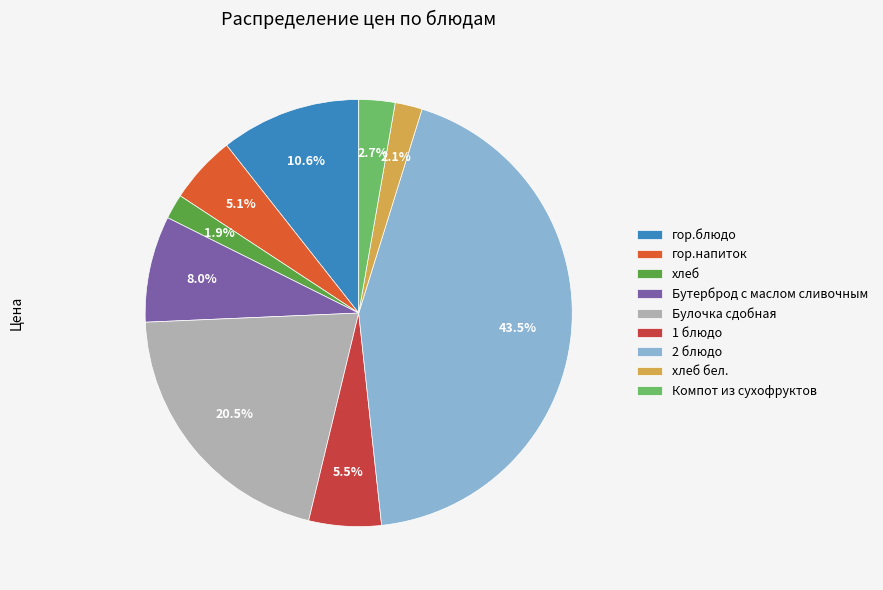

To the nearest percent, what is the combined percentage of хлеб and Булочка сдобная?

22%